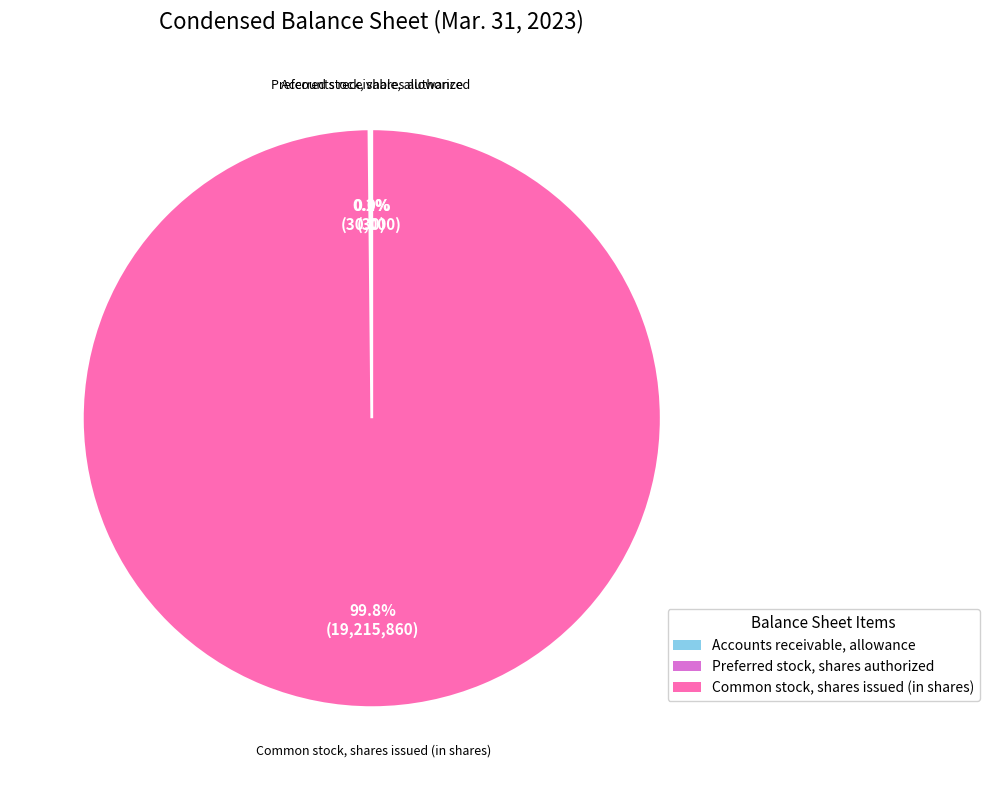

Is there any slice that represents more than half of the pie?

Yes